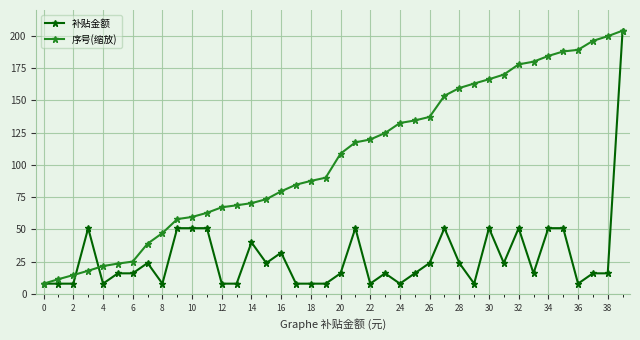

Rank the series by their average value, from highest to lowest.

序号(缩放), 补贴金额